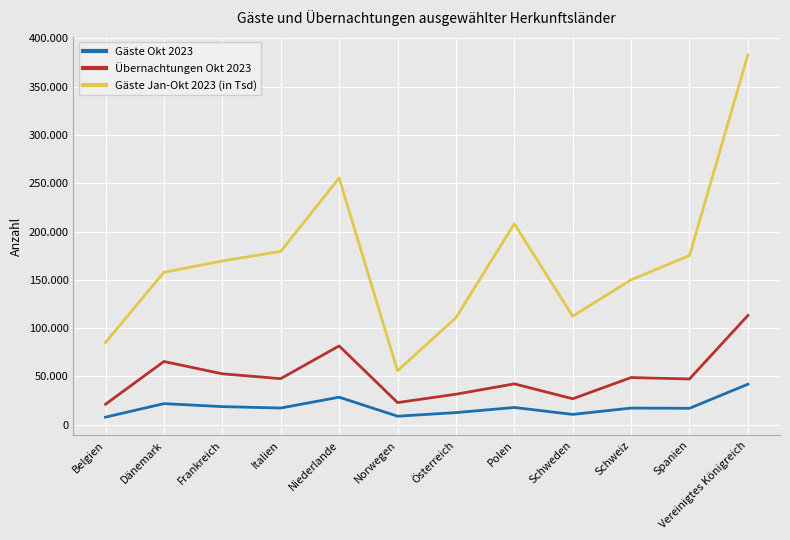

How many interior local valleys does the Gäste Okt 2023 series have?

4